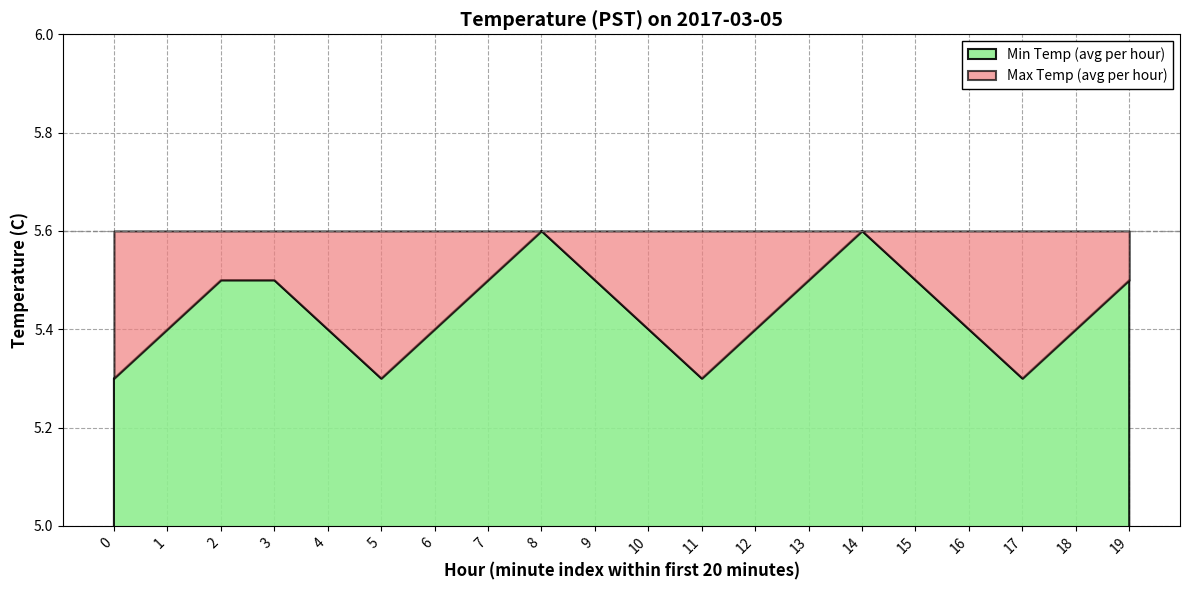

List the series in order of their overall mean, lowest first.

Min Temp (avg per hour), Max Temp (avg per hour)